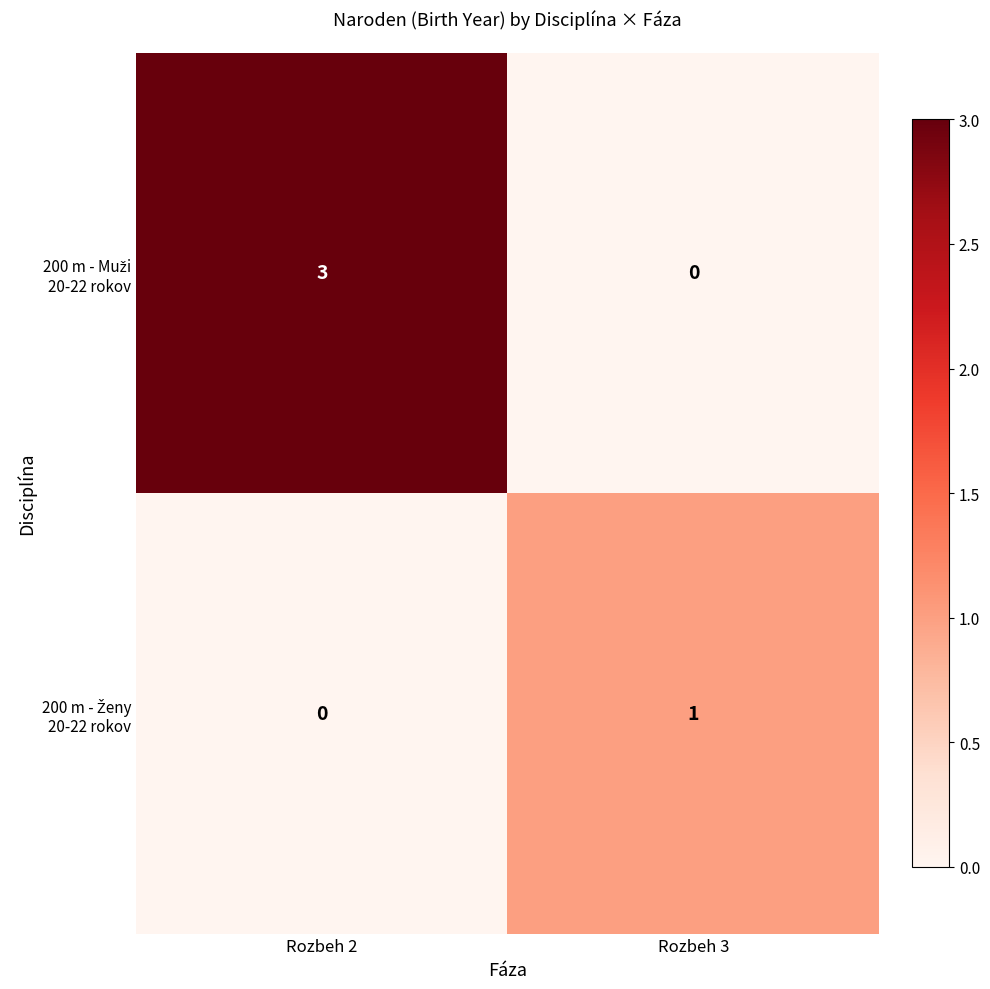

What is the maximum value shown in the chart?

3